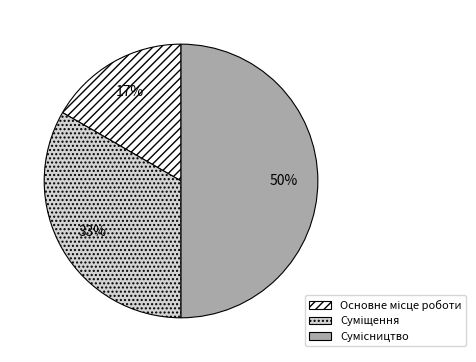

To the nearest percent, what is the average slice percentage?

33%